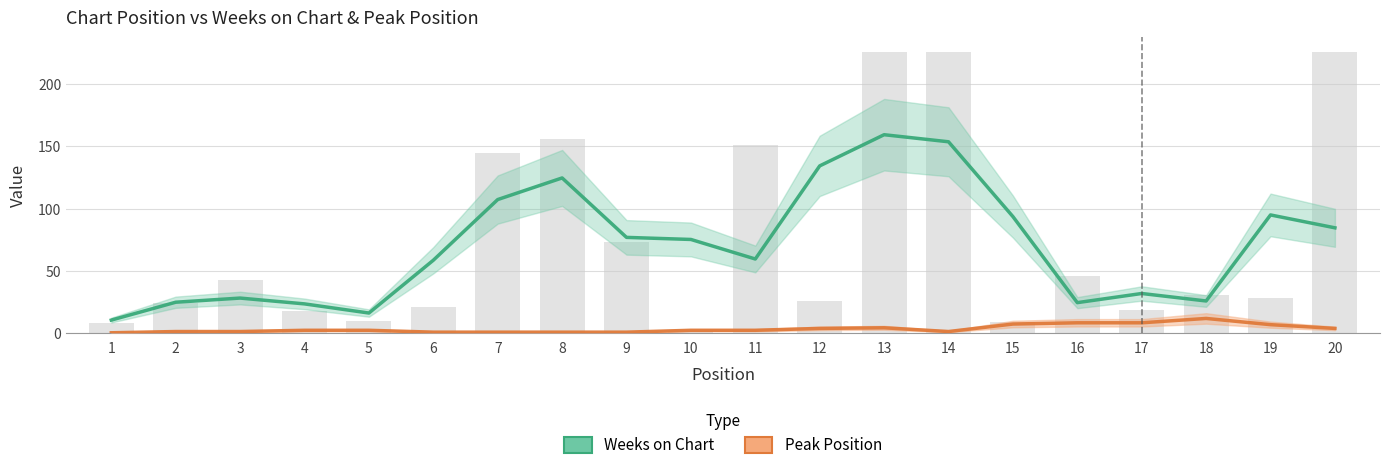

How many values in the Peak Position series are below 2?

8